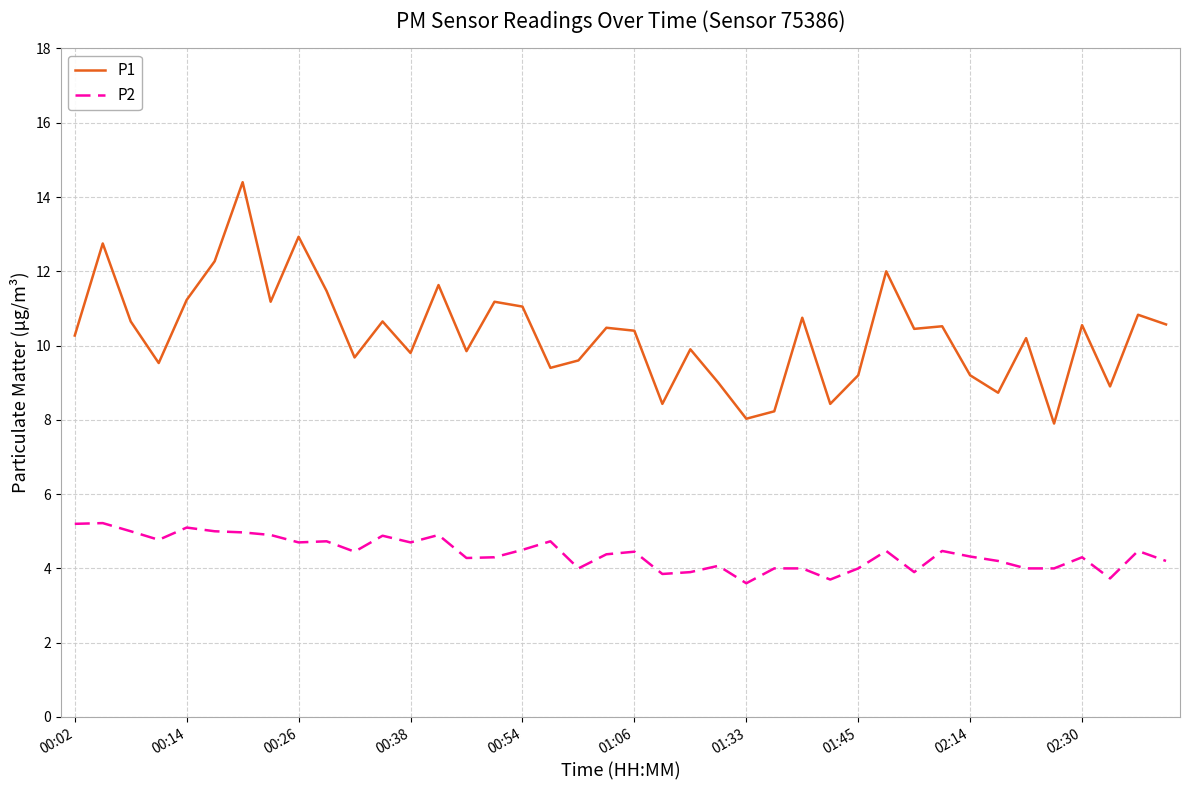

Which series has the largest range (max minus min)?

P1